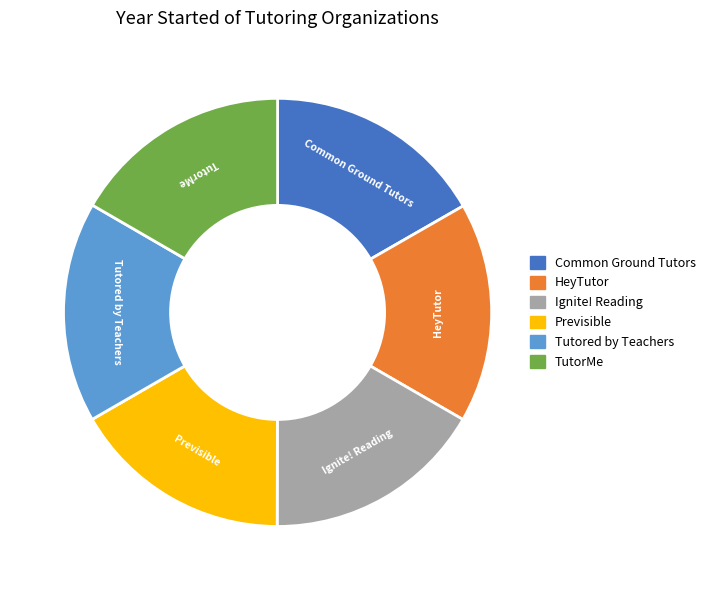

Do Common Ground Tutors and Tutored by Teachers together represent more than half of the pie?

No